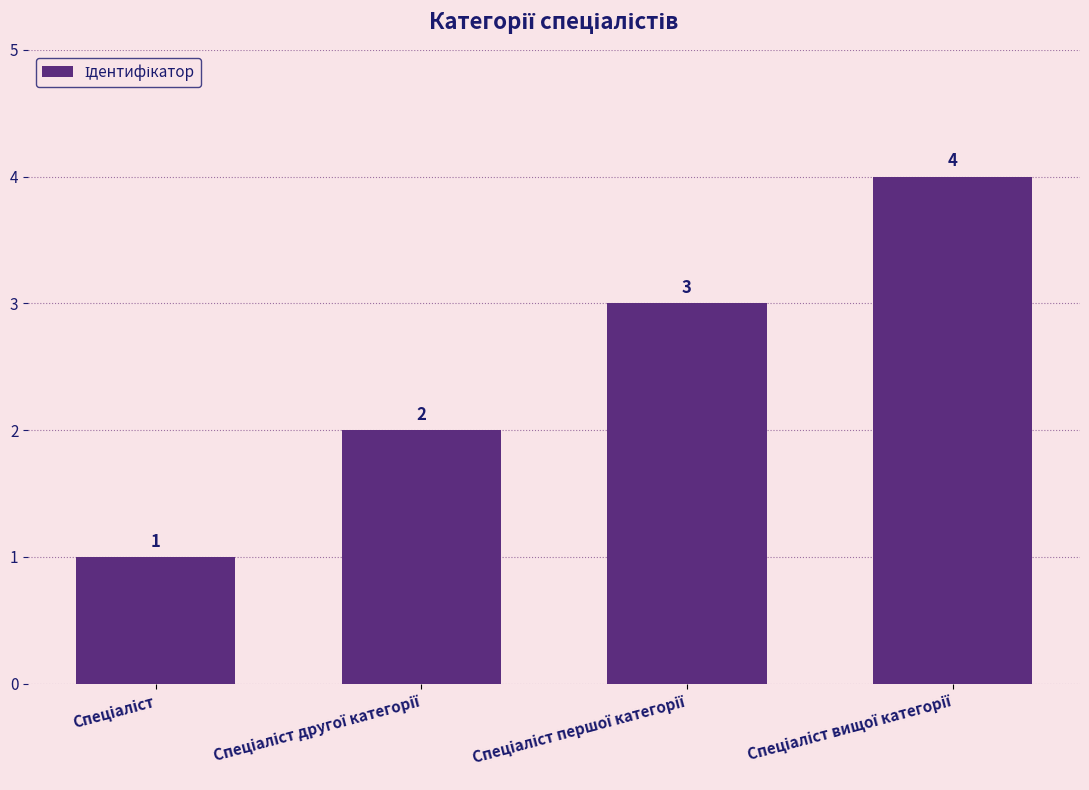

What is the greatest value displayed?

4